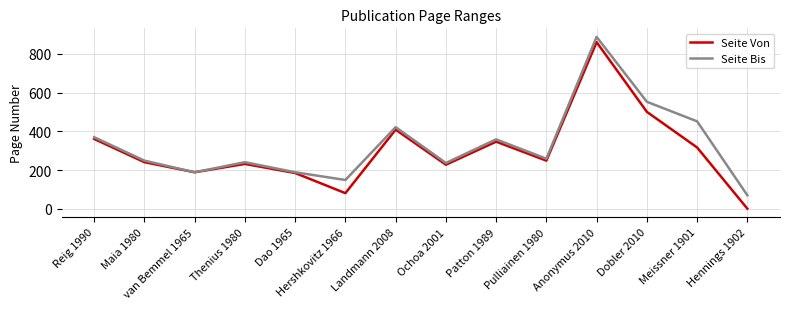

At which category is the sum across all series the highest?

Anonymus 2010